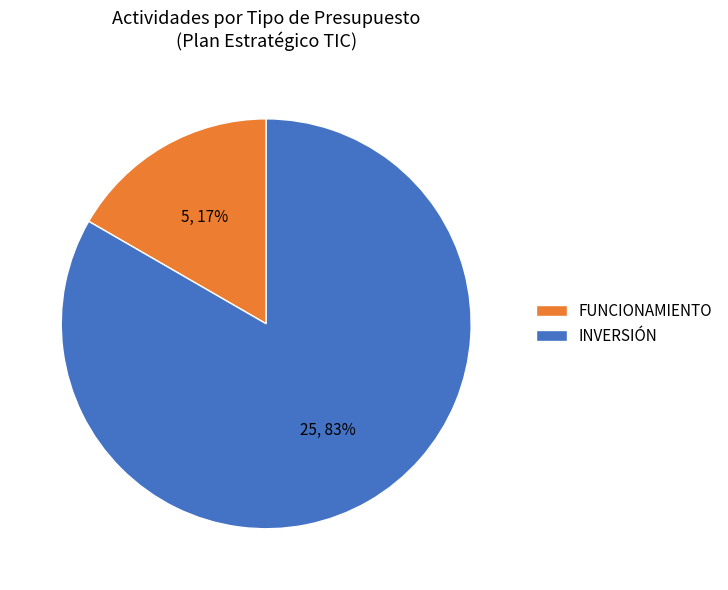

Combined, do FUNCIONAMIENTO and INVERSIÓN account for over 50%?

Yes